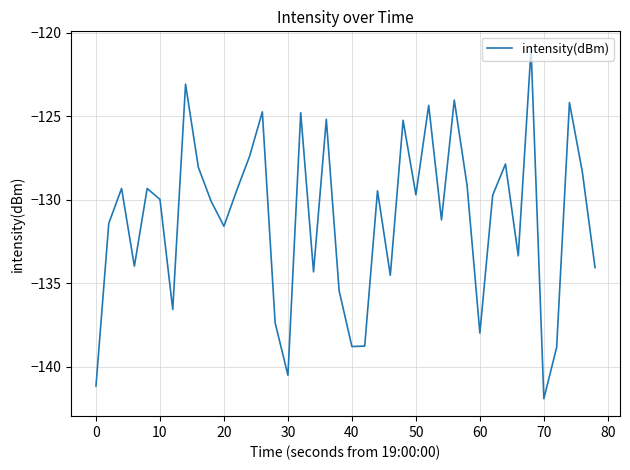

How many values exceed -129?

13